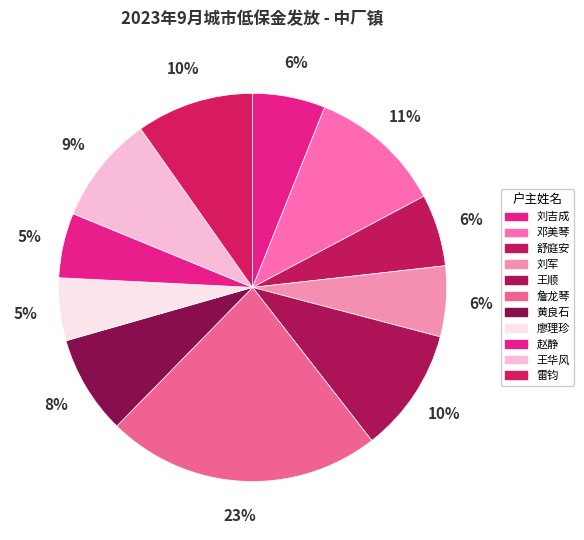

How many slices are in this pie chart?

11